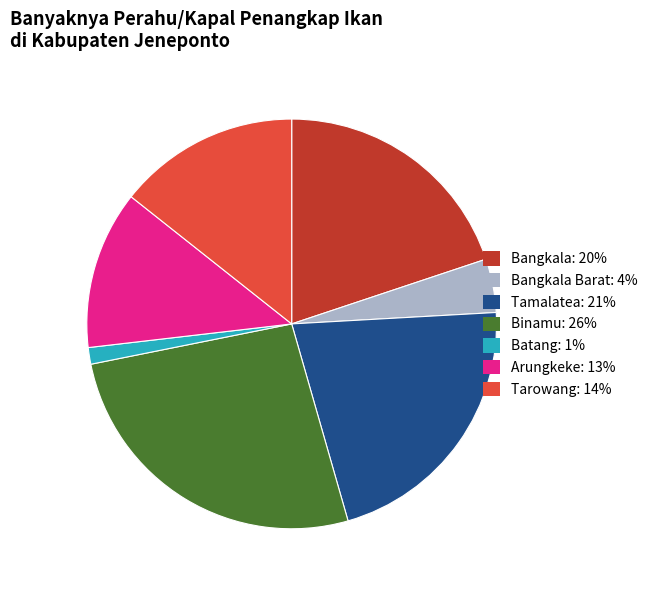

True or false: Bangkala: 20% accounts for 20% of the total.

True